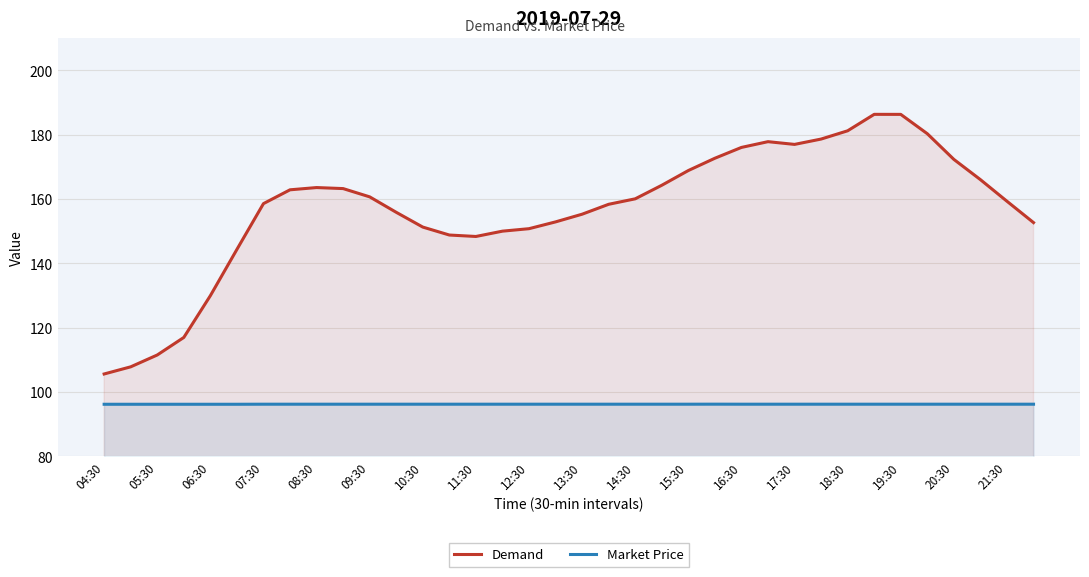

List the series in order of their overall mean, highest first.

Demand, Market Price